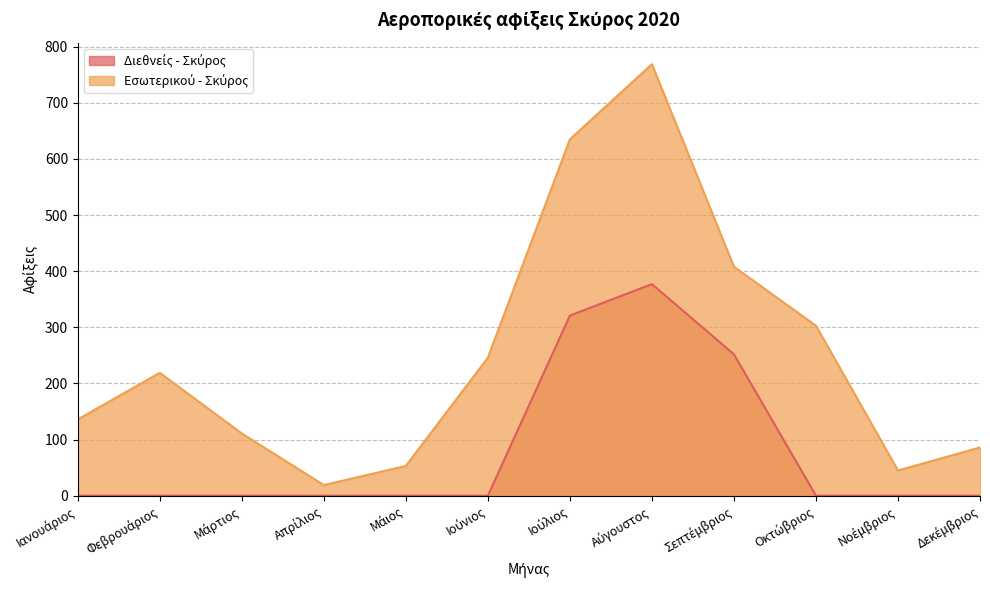

Which series has the largest total across all categories?

Εσωτερικού - Σκύρος